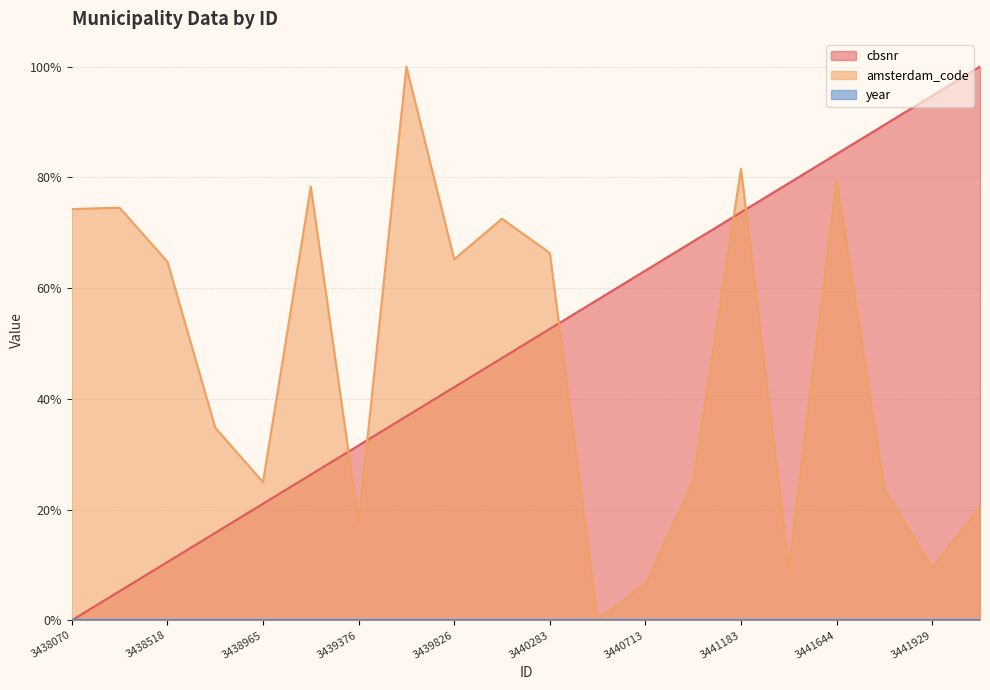

True or false: amsterdam_code and cbsnr intersect in this chart.

True